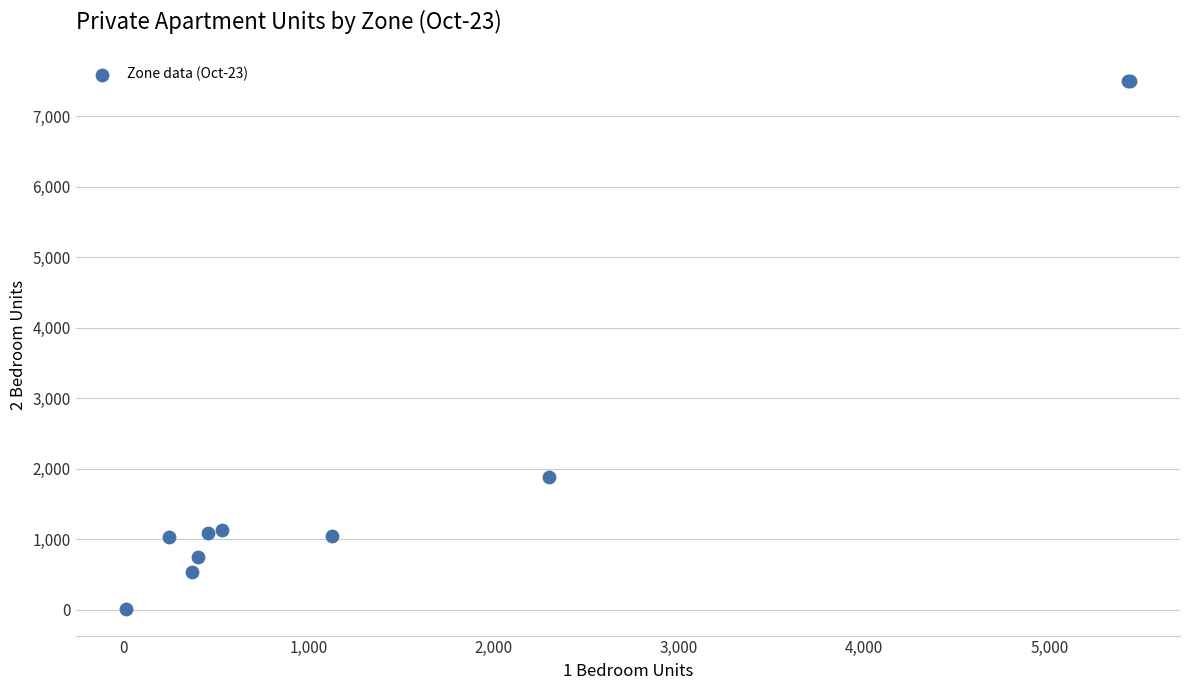

What Y value in the scatter plot is closest to 3759?

1883